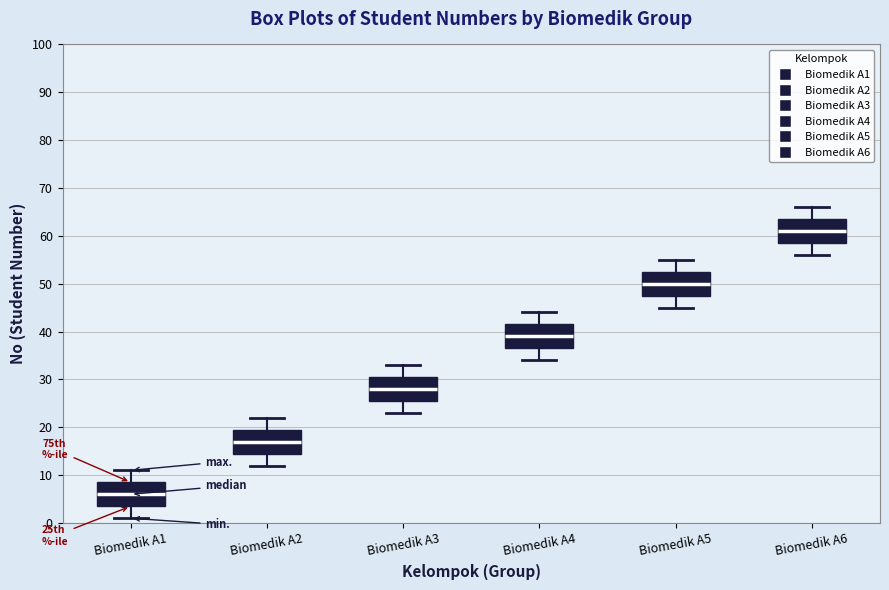

Reading left to right, read every box against the y-axis: the position of its median line, the range the box covers, and the ends of its whiskers. The values are not printed on the chart, so give them approximately, as read against the axis.

Biomedik A1: median 6, box 4 to 9, whiskers 1 to 11
Biomedik A2: median 17, box 15 to 20, whiskers 12 to 22
Biomedik A3: median 28, box 26 to 31, whiskers 23 to 33
Biomedik A4: median 39, box 37 to 42, whiskers 34 to 44
Biomedik A5: median 50, box 48 to 53, whiskers 45 to 55
Biomedik A6: median 61, box 59 to 64, whiskers 56 to 66